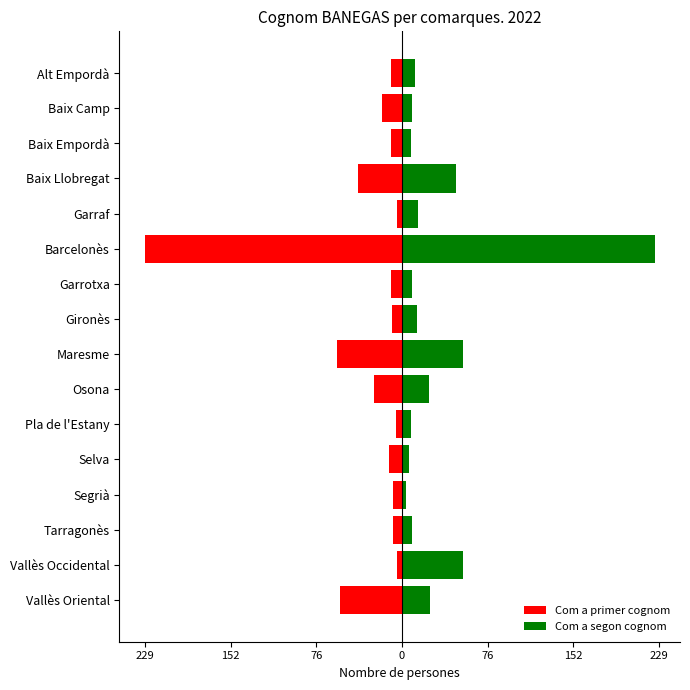

Is it true that Com a segon cognom equals 15 at Garrotxa?

False